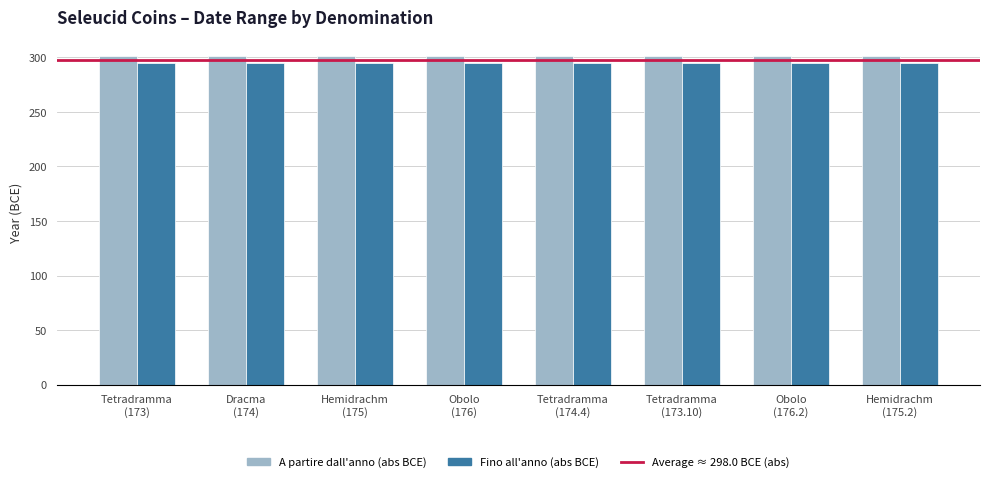

What is the smallest value displayed?

295